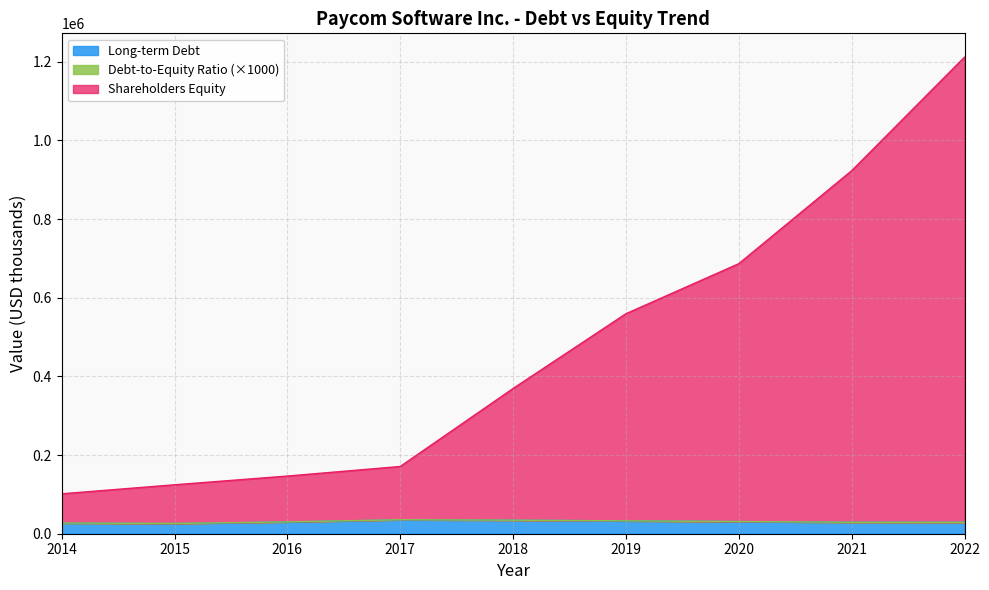

Which series has the widest spread of values?

Shareholders Equity